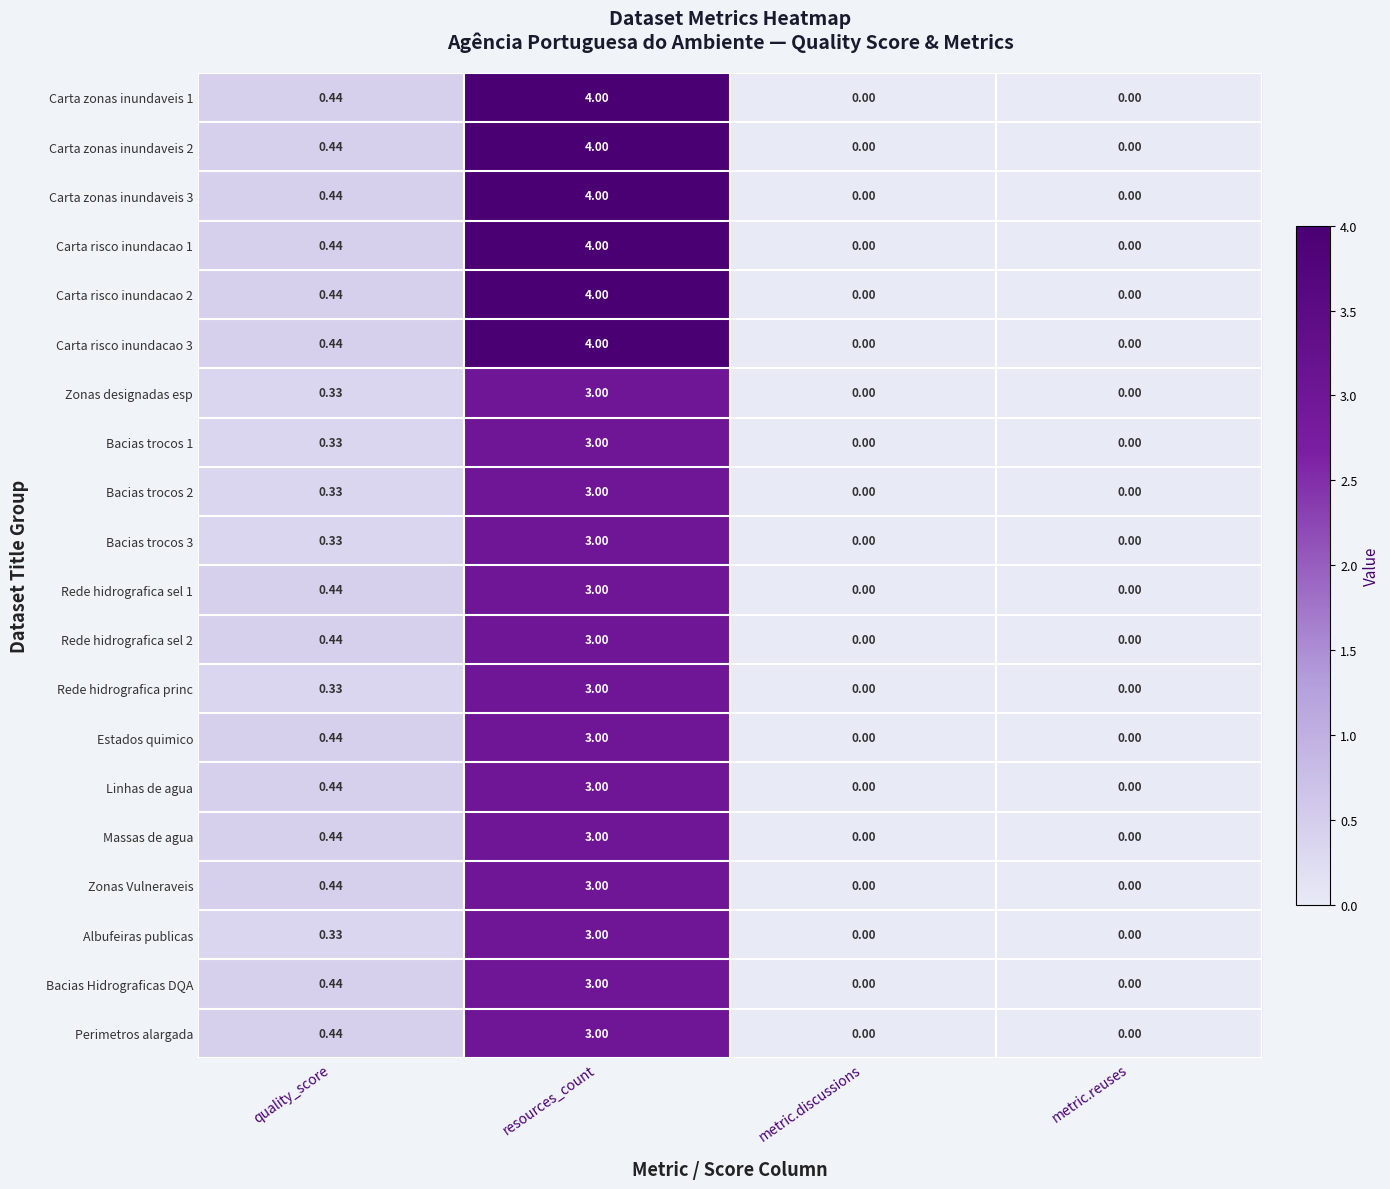

At which category is the sum across all series the highest?

resources_count